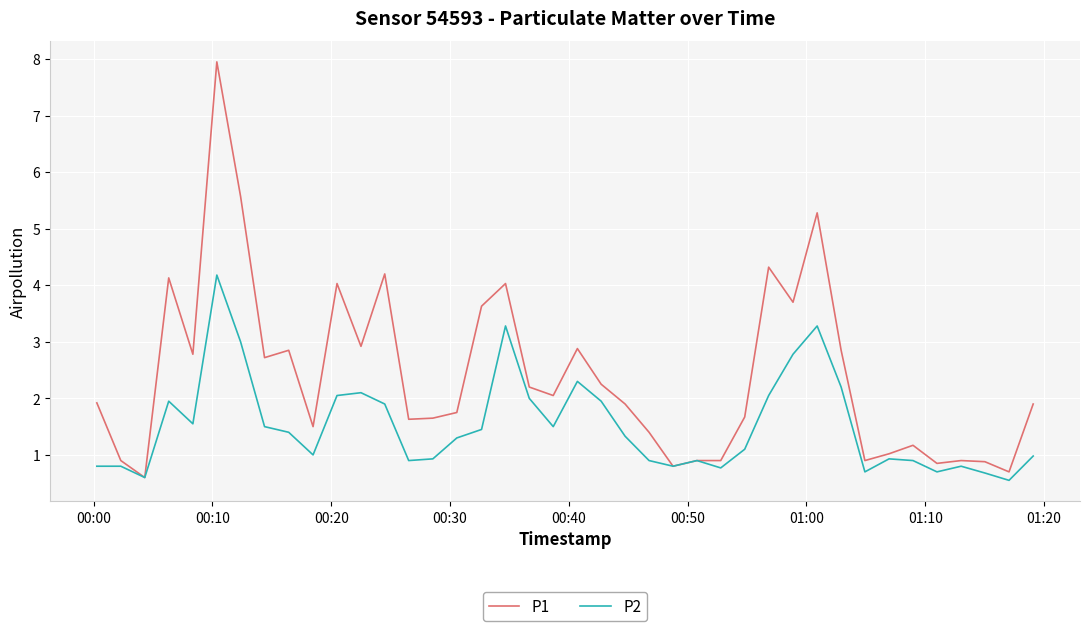

List the series in order of their overall mean, highest first.

P1, P2